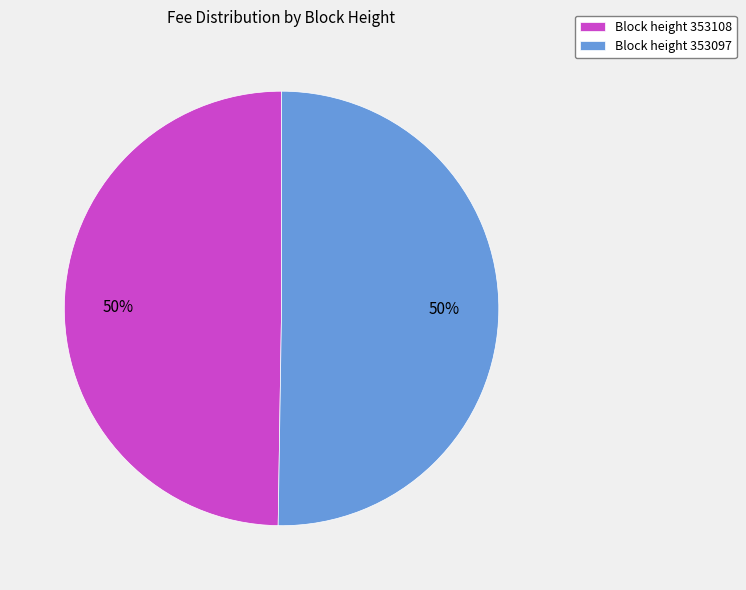

To the nearest percent, what is the combined percentage of Block height 353108 and Block height 353097?

100%